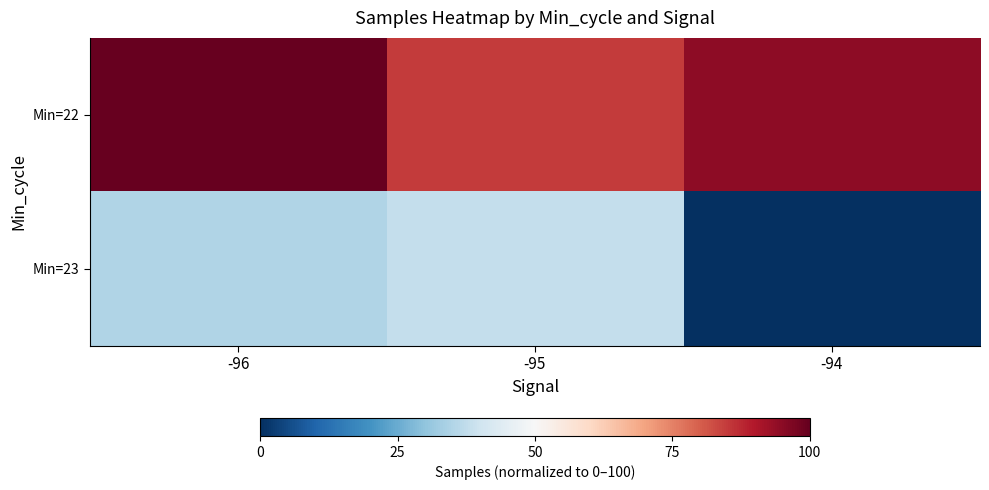

What is the difference between the highest and lowest values at -94?

94.5